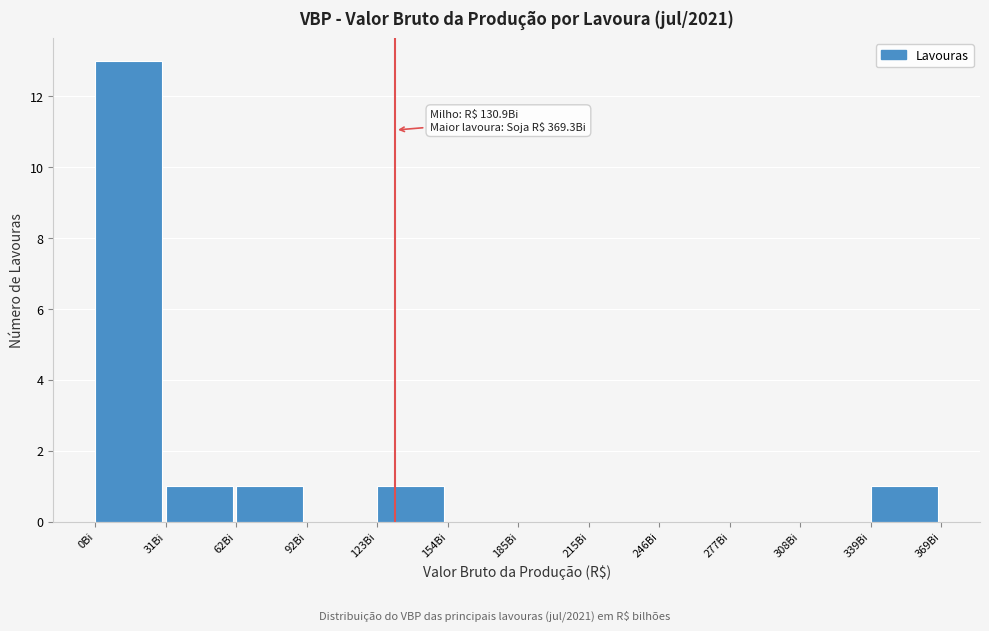

Which range on the x-axis has the tallest bar?

0 to 30